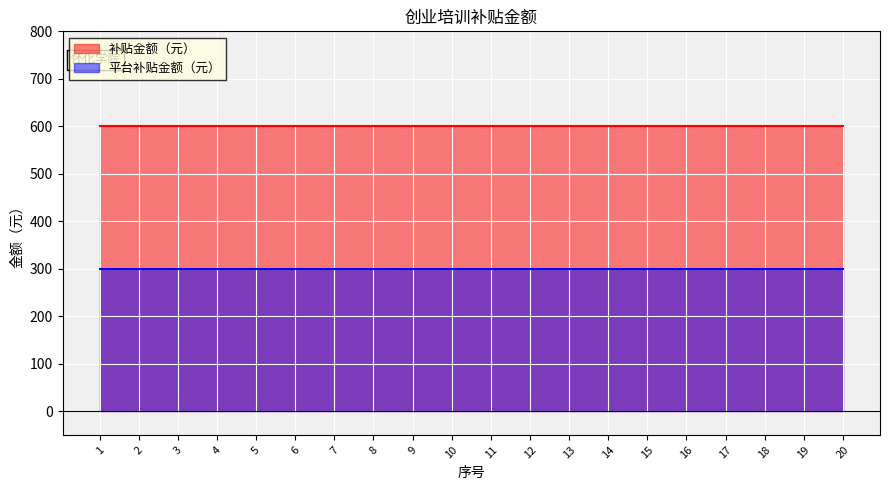

Which series changed the most between 8 and 11?

补贴金额（元）